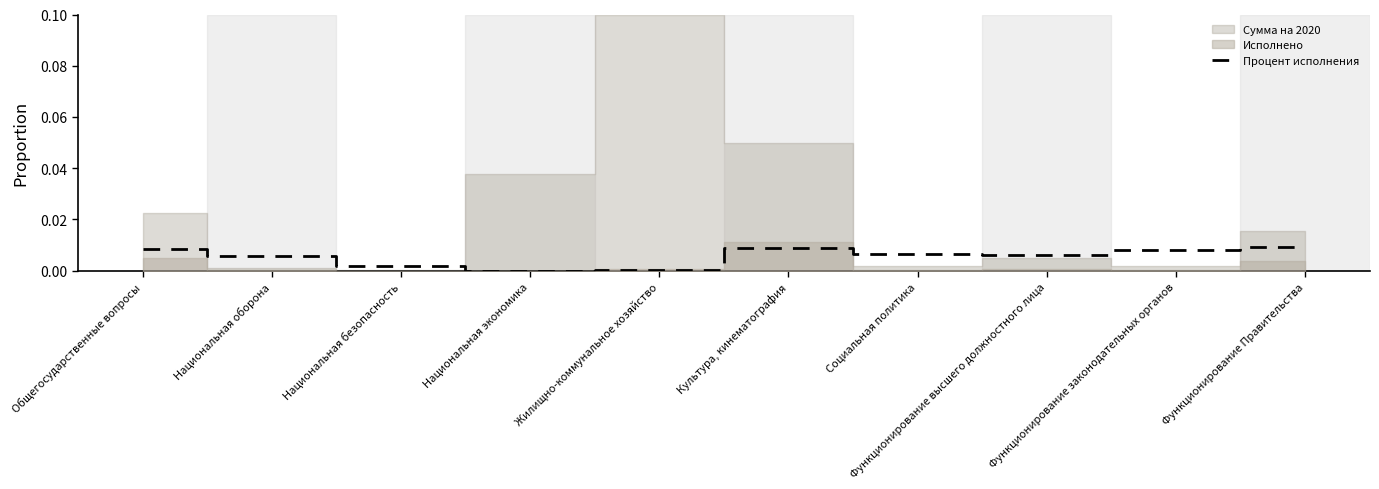

How many values are above zero?

9